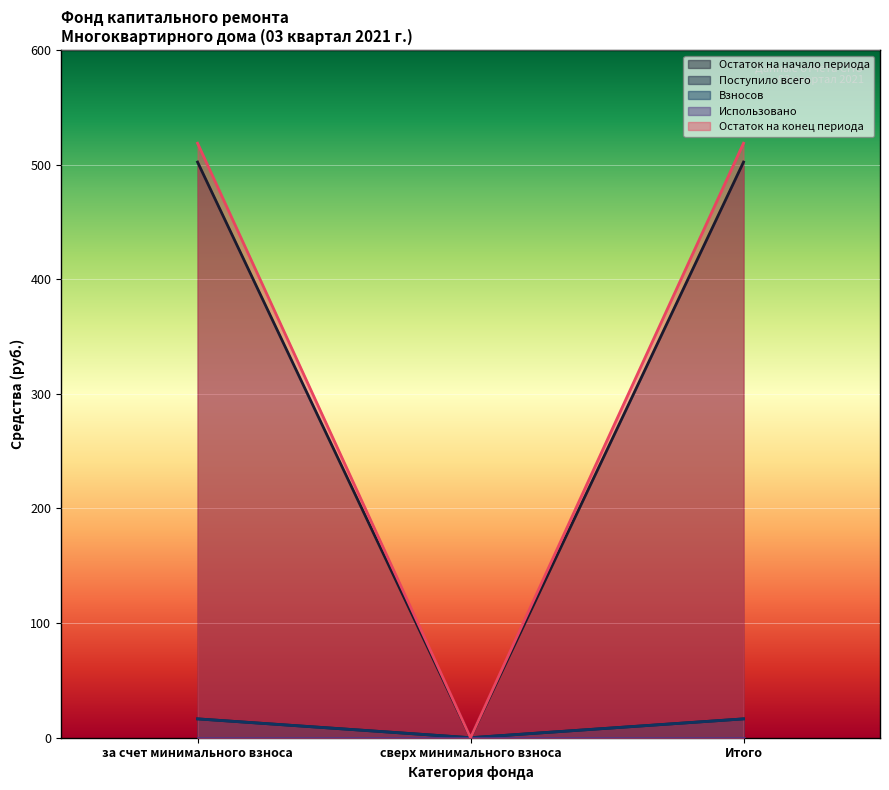

Between за счет минимального взноса and сверх минимального взноса, which series saw the biggest shift?

Остаток на конец периода